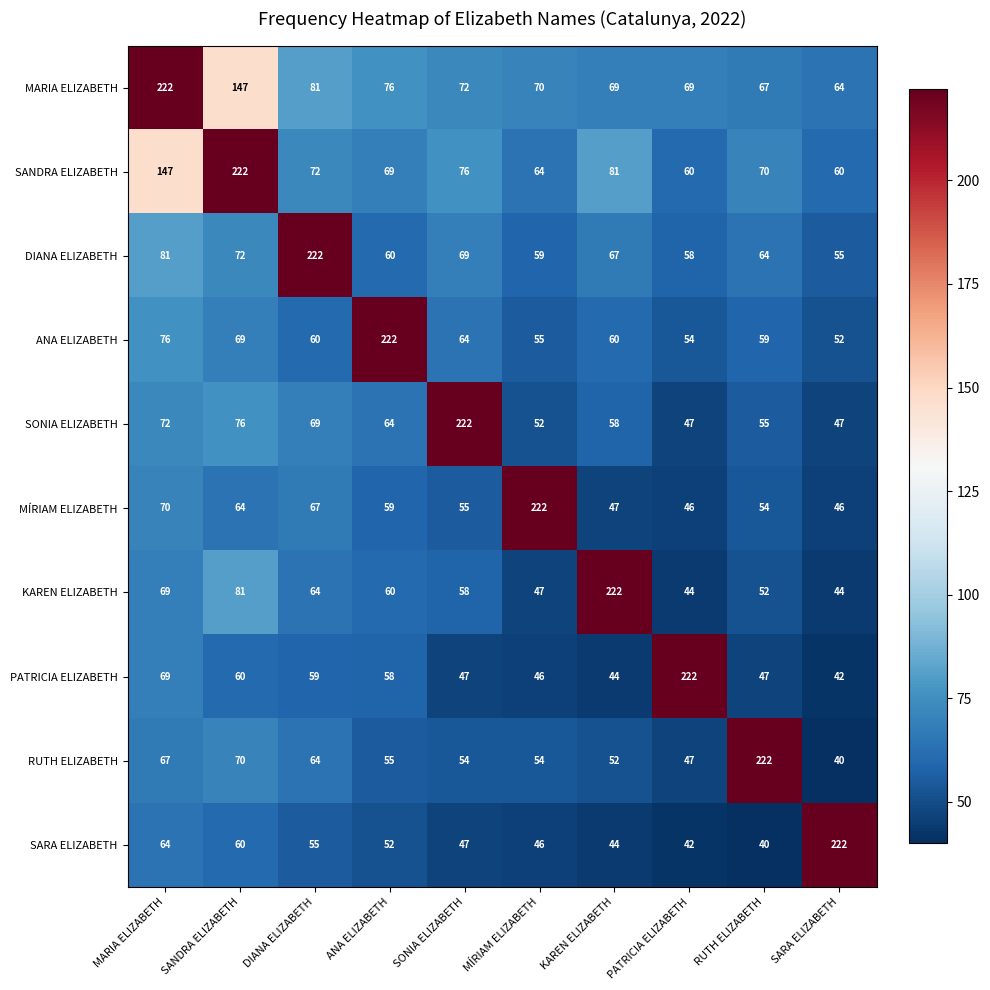

Where does the KAREN ELIZABETH series first go above 60?

MARIA ELIZABETH